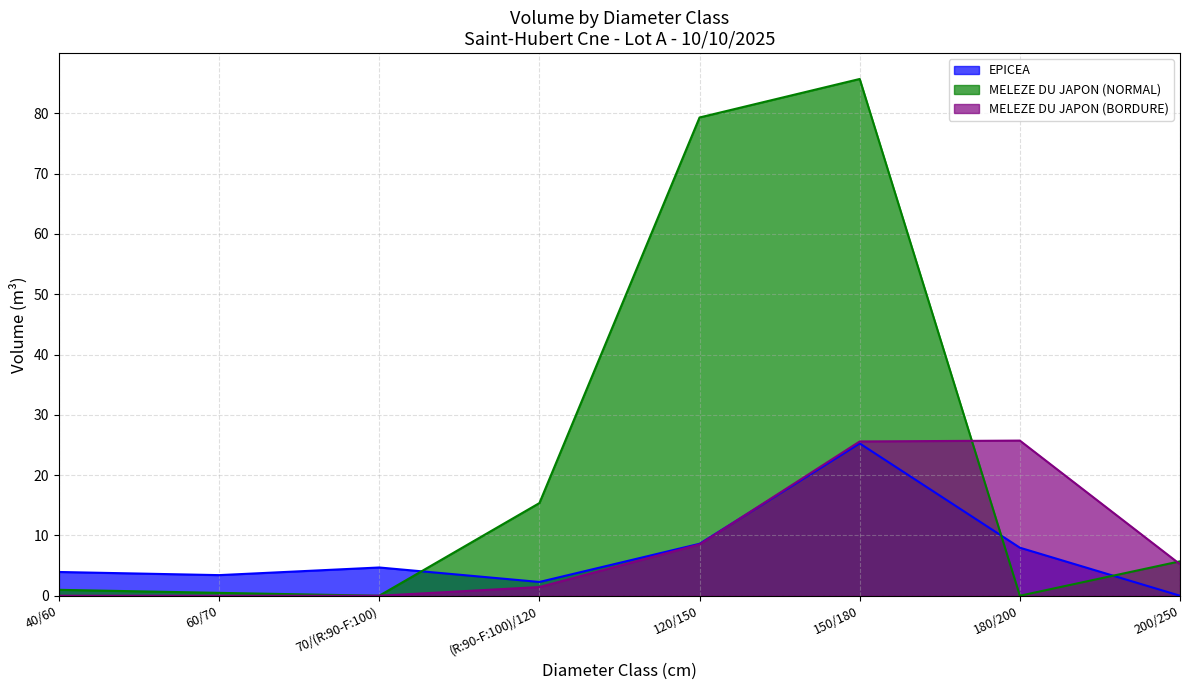

Does the chart display data point markers on the line(s)?

No